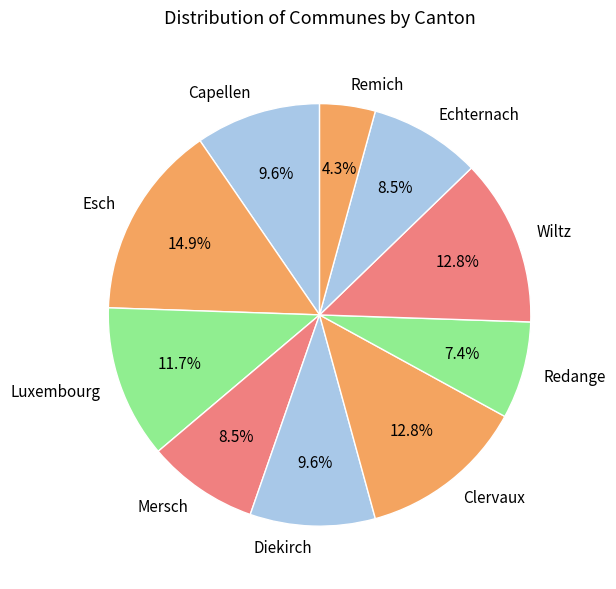

To the nearest percent, what percentage of the pie is Remich?

4%